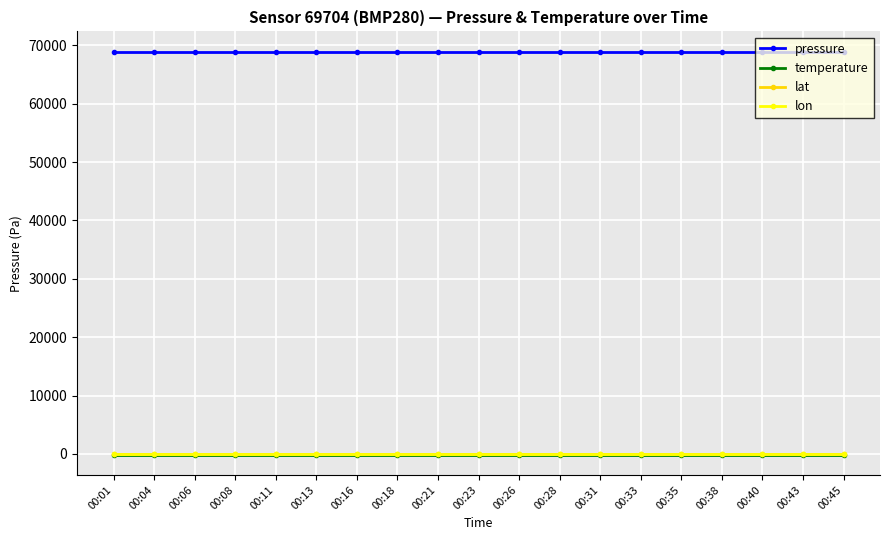

What is the maximum value for temperature?

-139.6